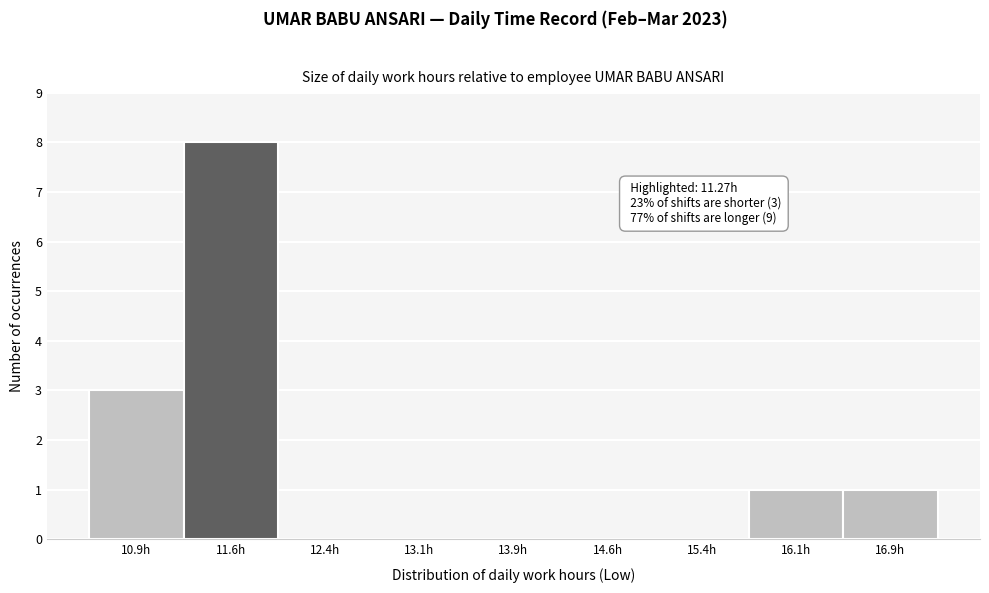

Which range on the x-axis has the tallest bar?

11.25 to 12.00